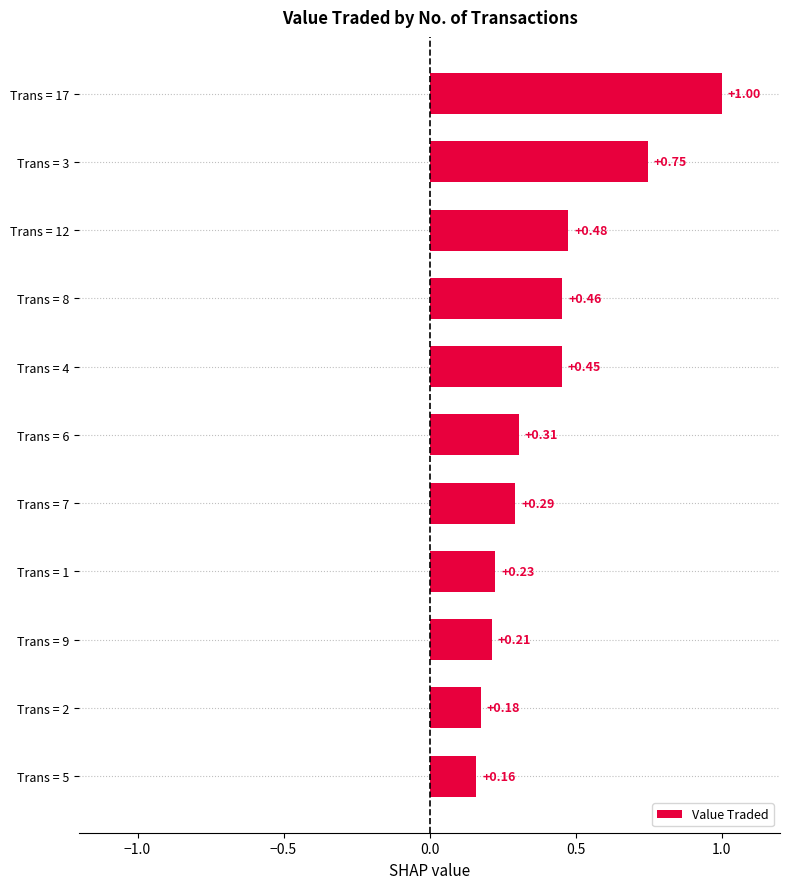

Between Trans = 12 and Trans = 9, which is larger?

Trans = 12